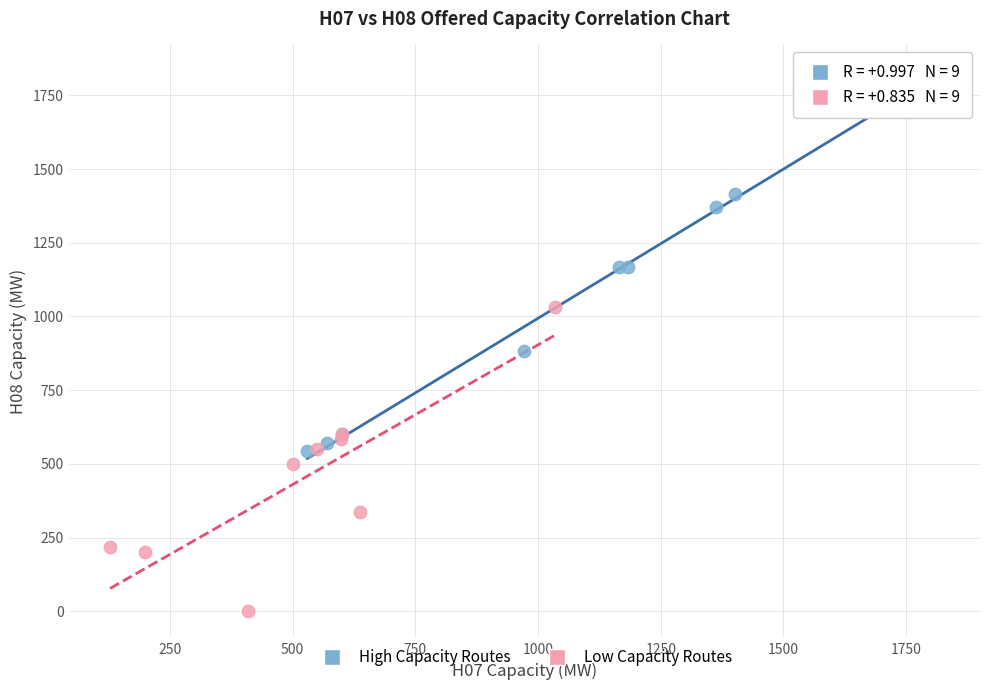

What are all the series names shown in the legend?

High Capacity Routes, Low Capacity Routes